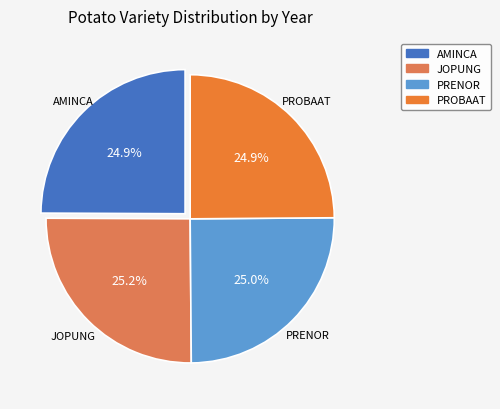

Approximately how many times larger is the value at JOPUNG compared to PROBAAT?

1.0